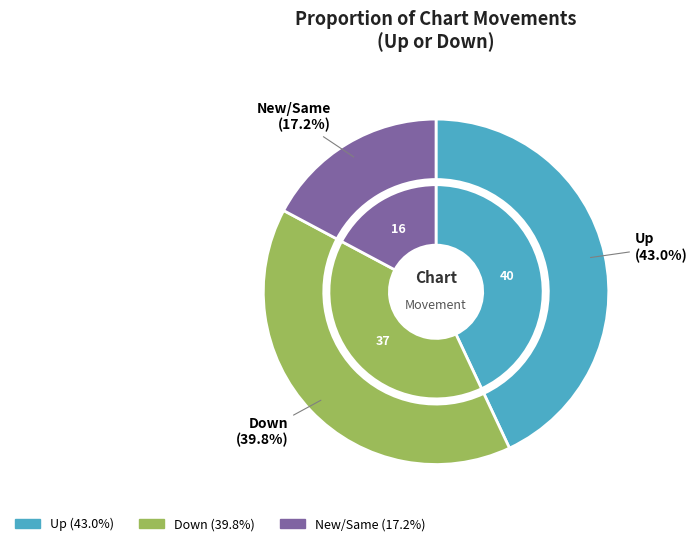

Does down represent more than half of the total?

No